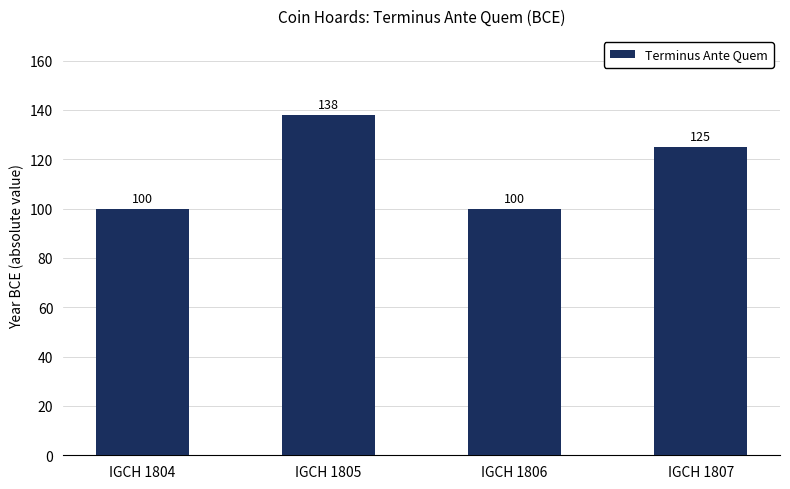

Between IGCH 1807 and IGCH 1805, which is larger?

IGCH 1805